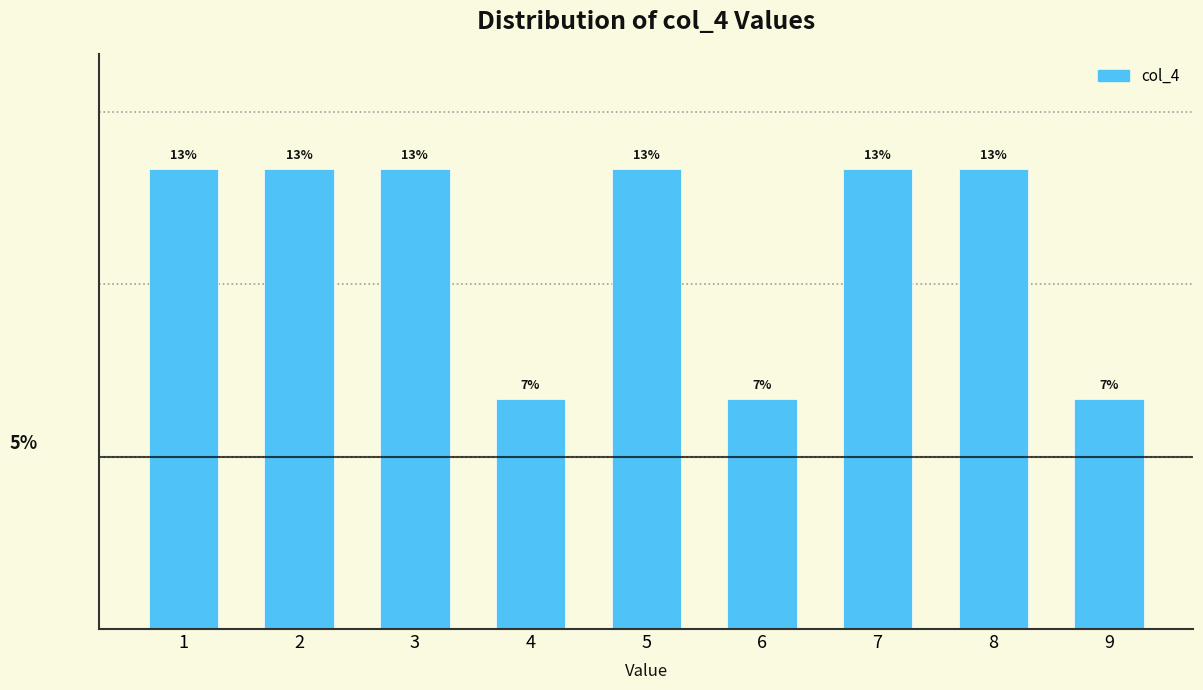

Are the bars horizontal?

No